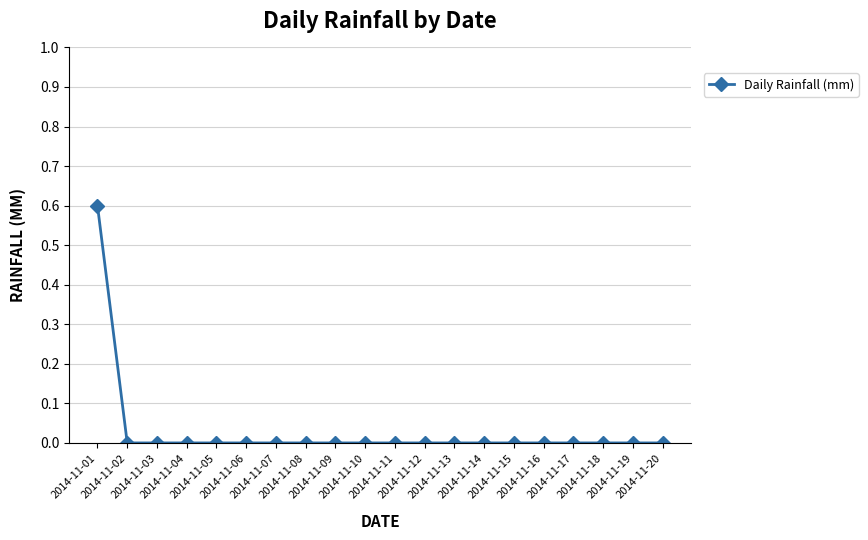

What is the difference between the maximum and minimum values?

0.6